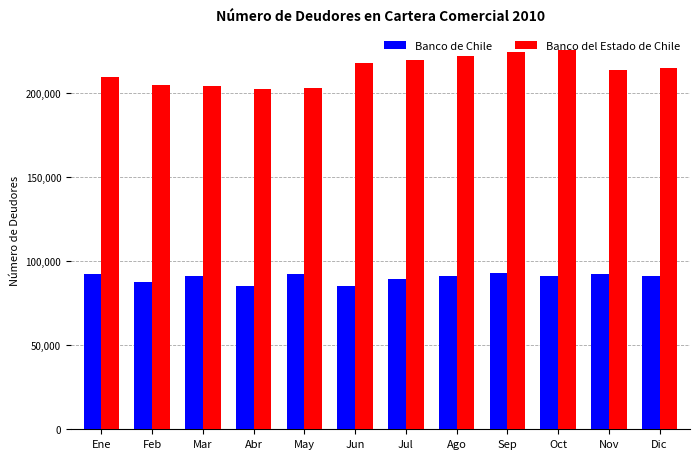

Which series has the widest spread of values?

Banco del Estado de Chile